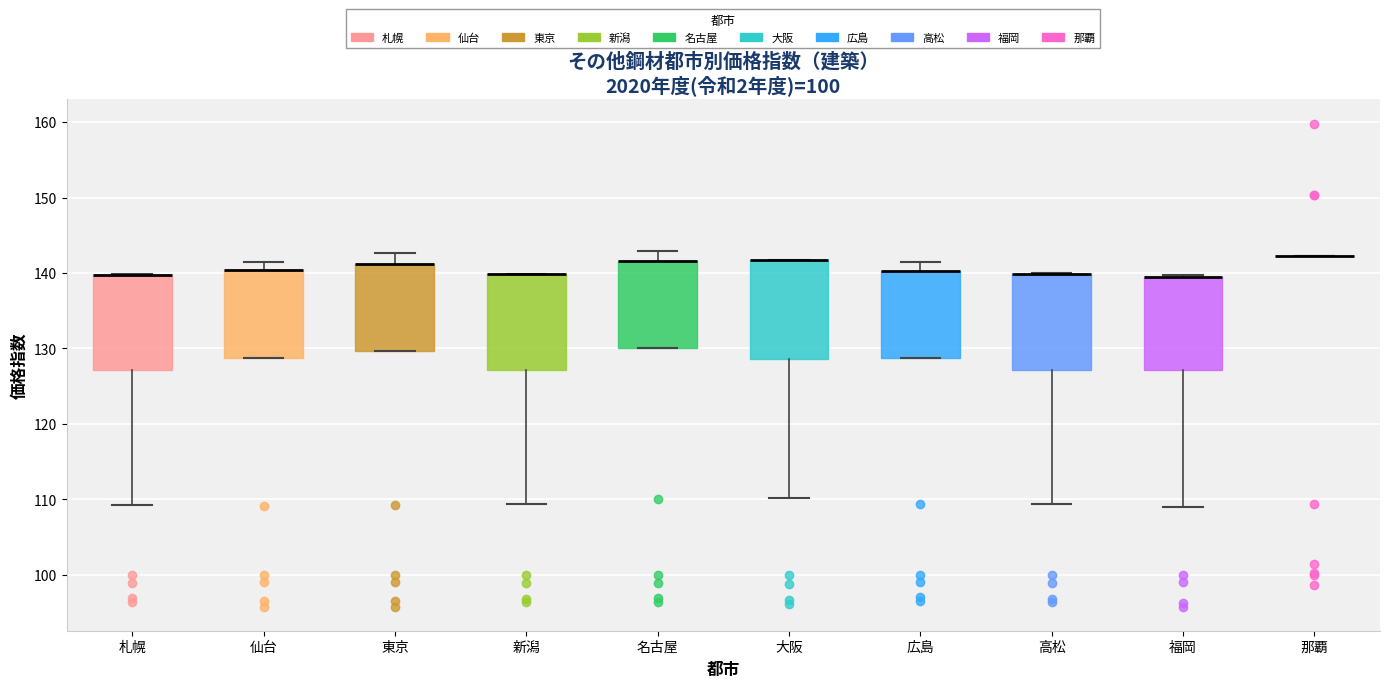

Where is the upper edge of the box for 新潟 on the y-axis? The values are not printed on the chart, so give them approximately, as read against the axis.

140